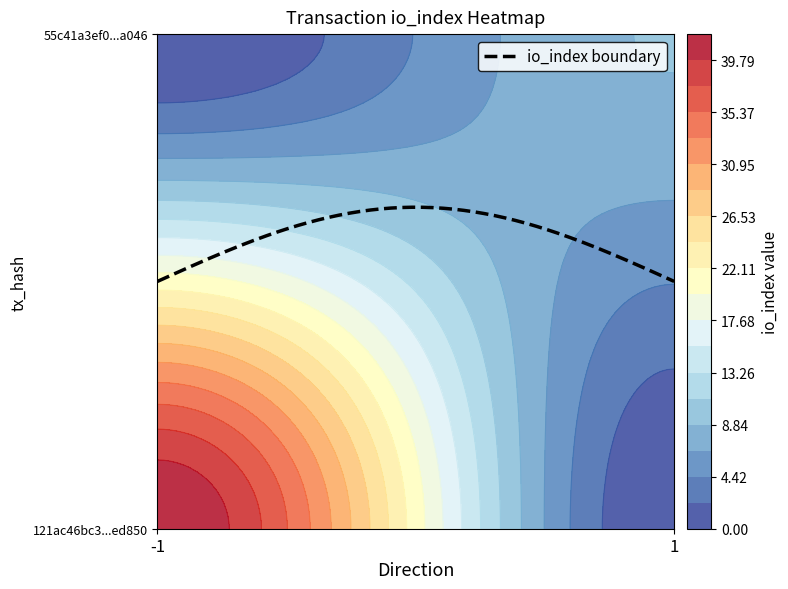

Reading left to right, list all the values displayed in this chart.

121ac46bc3455b78f82f9d74035034bc03ed850: direction=-1	io_index=42
55c41a3ef0620bda857b232c5dd5e4e0b37a046: direction=1	io_index=9